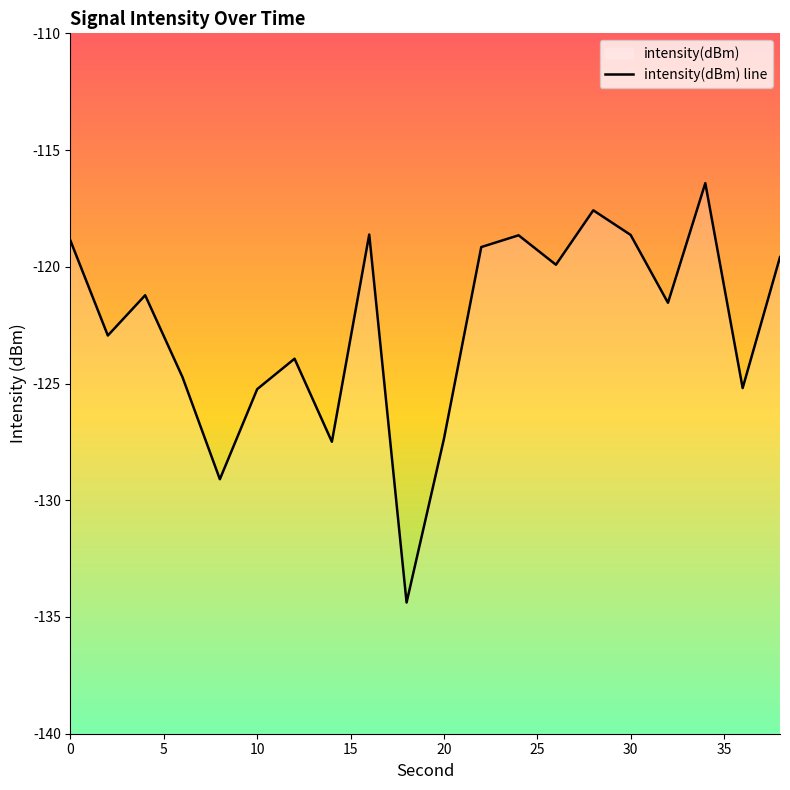

How many interior local valleys (lower than both neighbors) does the data have?

7